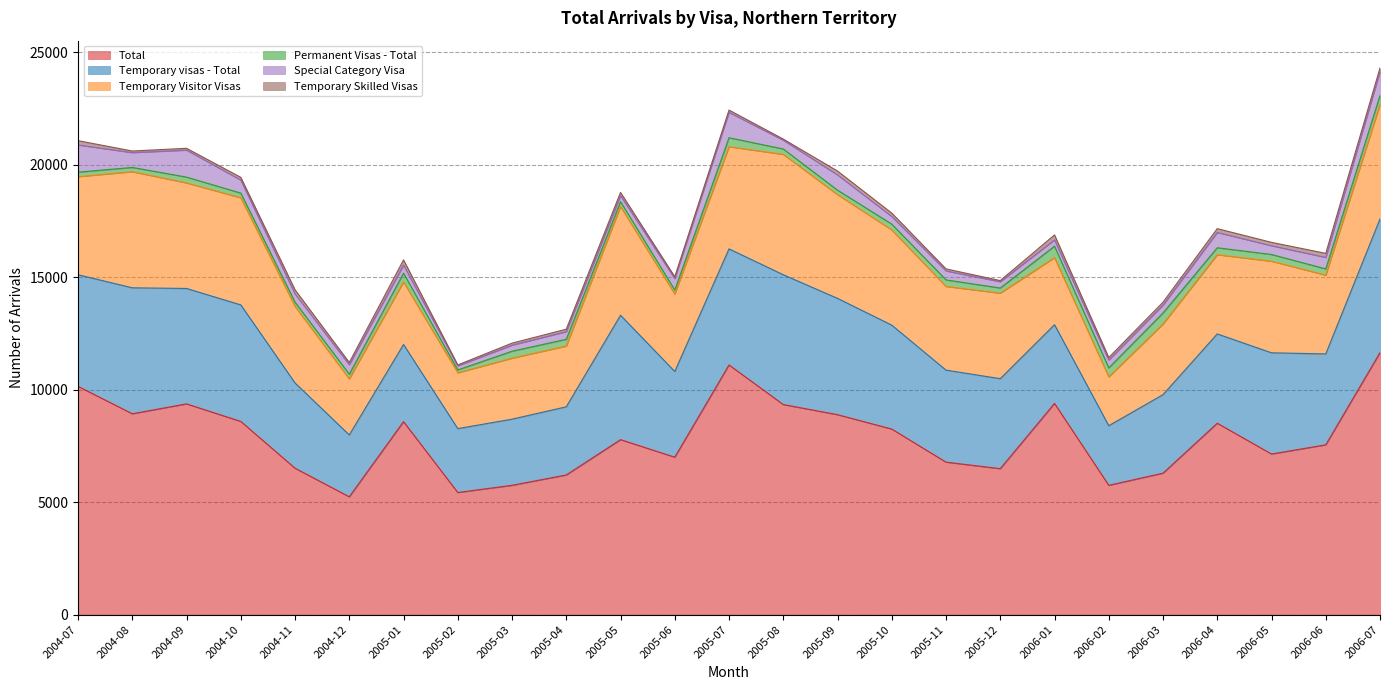

How many values in the Temporary visas - Total series exceed 4040?

12